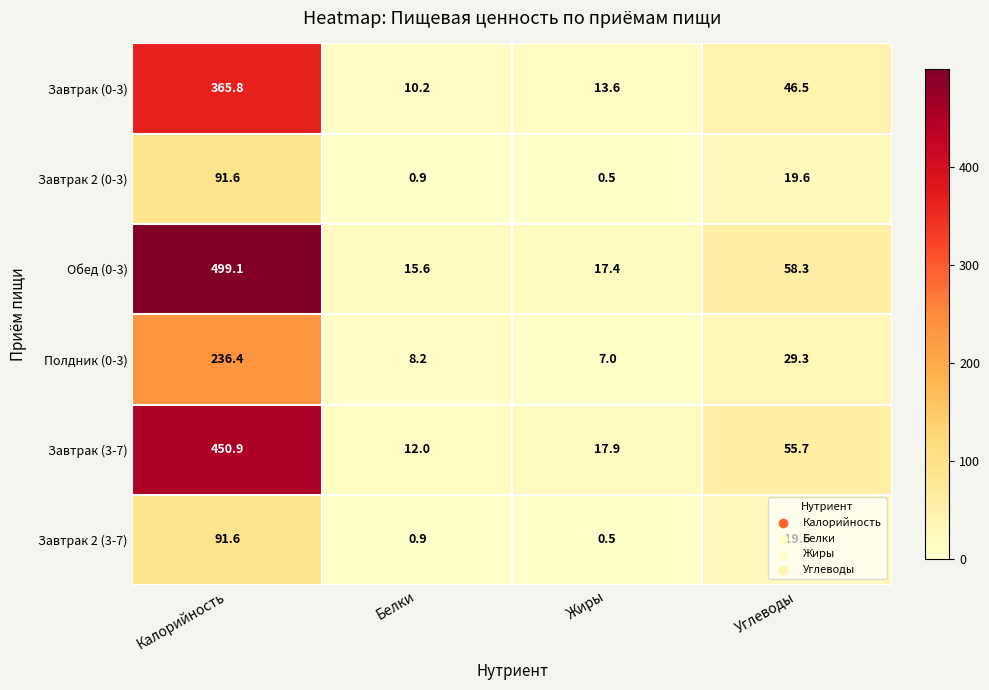

Is it true that Завтрак (3-7) equals 742.9 at Калорийность?

False